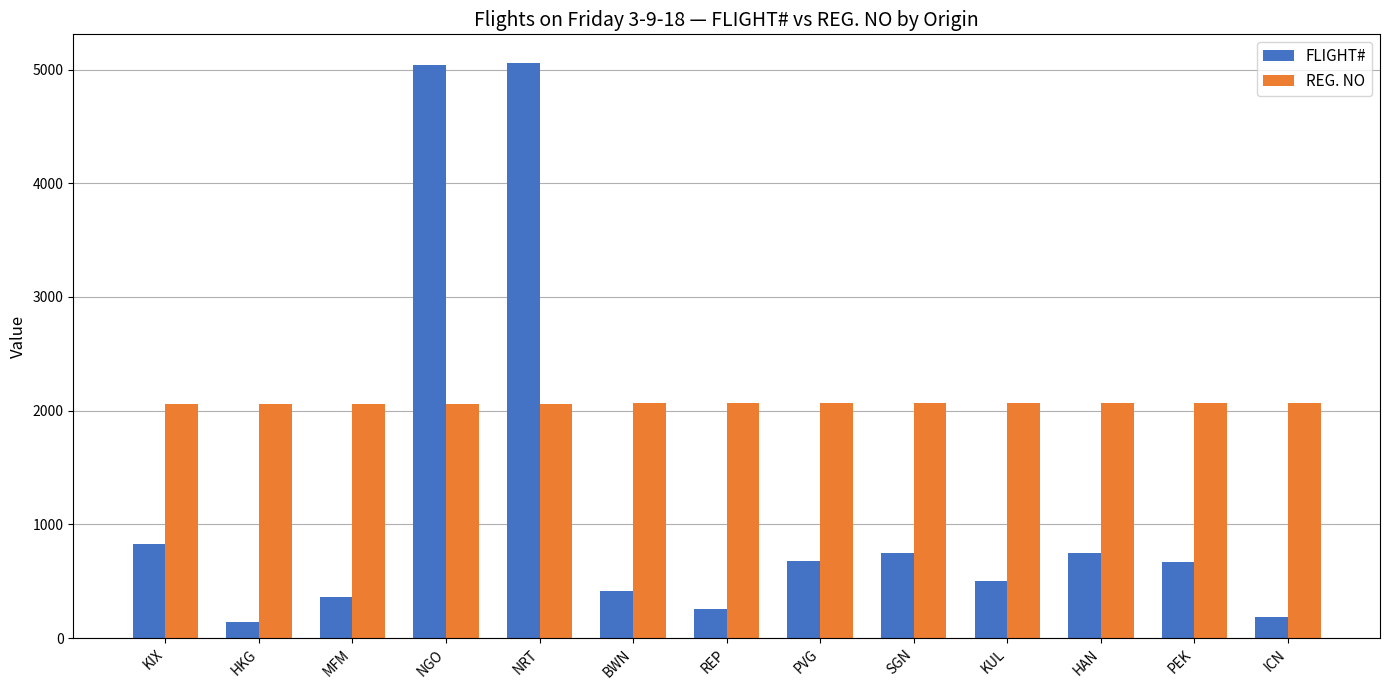

Does the chart contain any negative values?

No